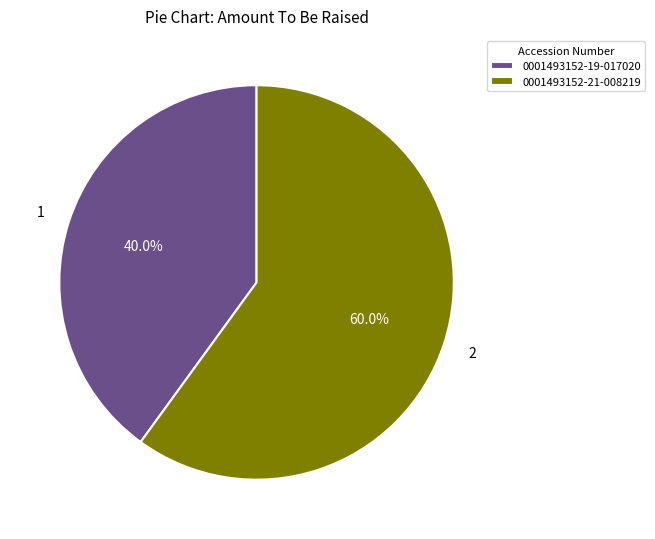

True or false: 0001493152-21-008219 accounts for 50% of the total.

False